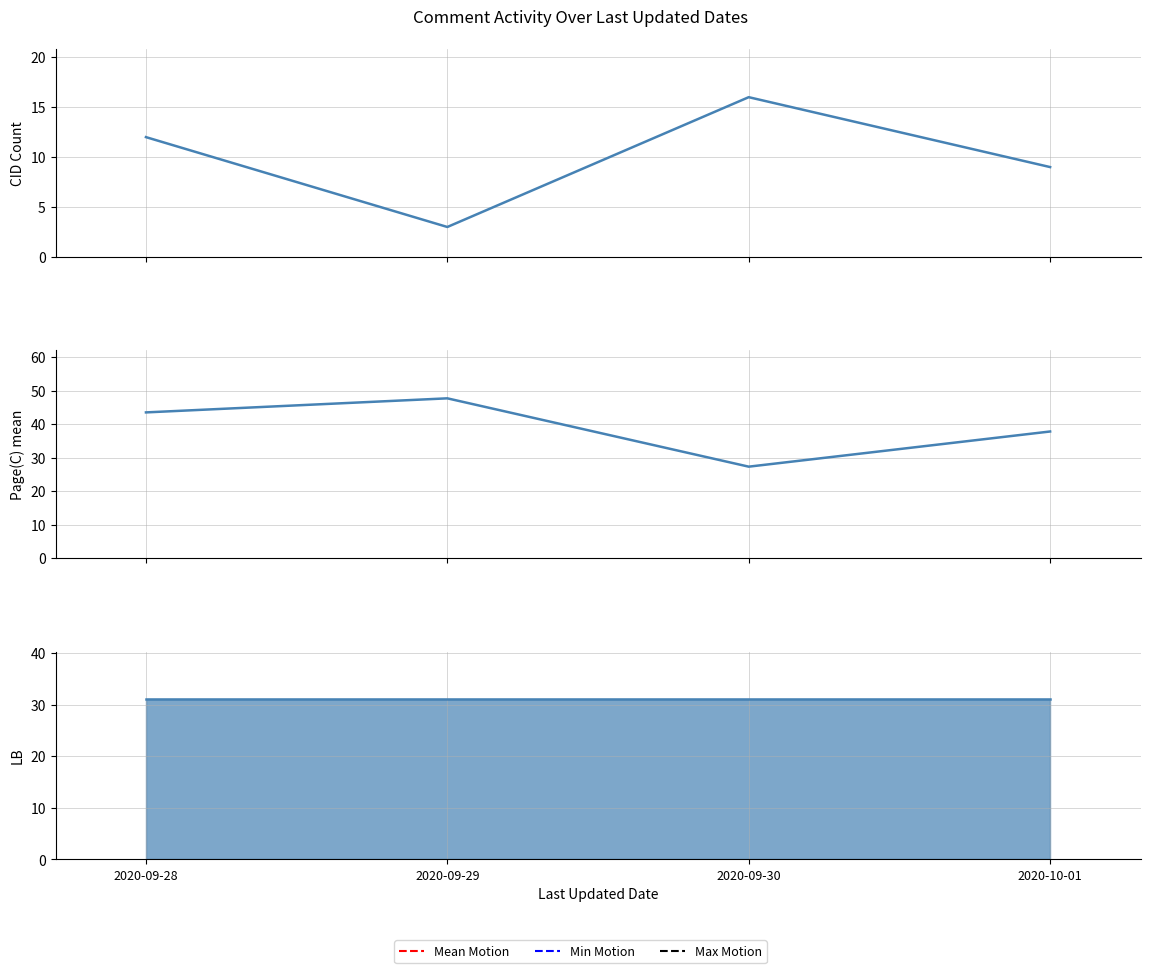

What is the approximate value at 2020-09-29, to the nearest 5?

5